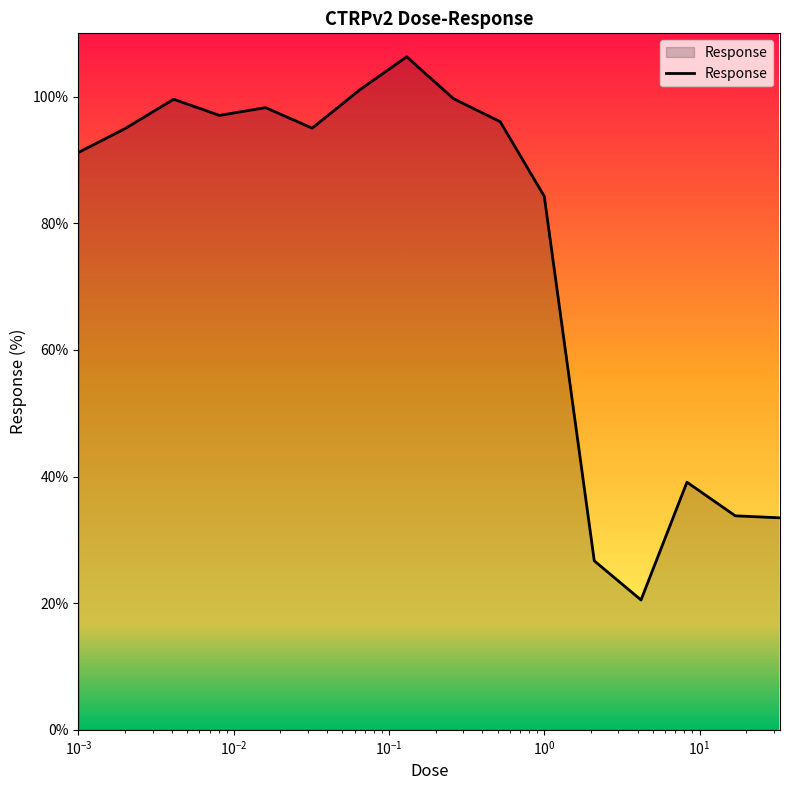

What is the greatest value displayed?

106.3